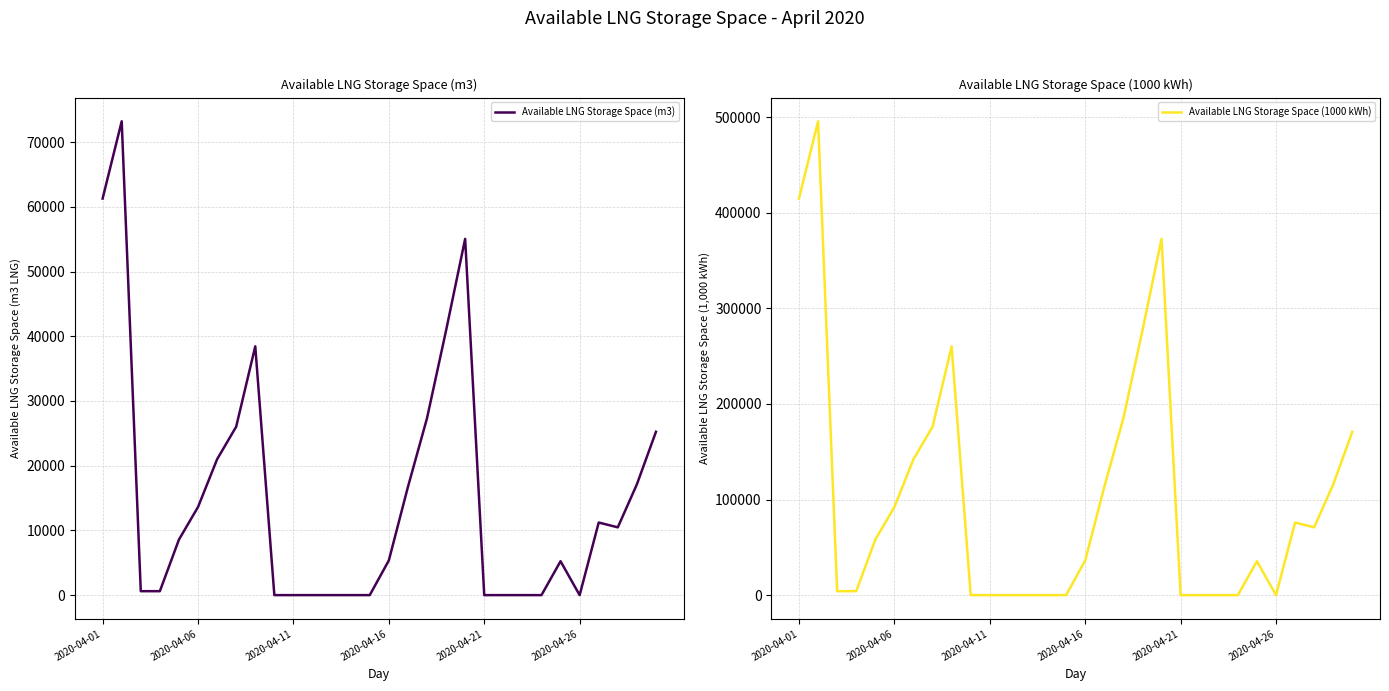

True or false: Available LNG Storage Space (1000 kWh) has a value of 372681 at 19.

True